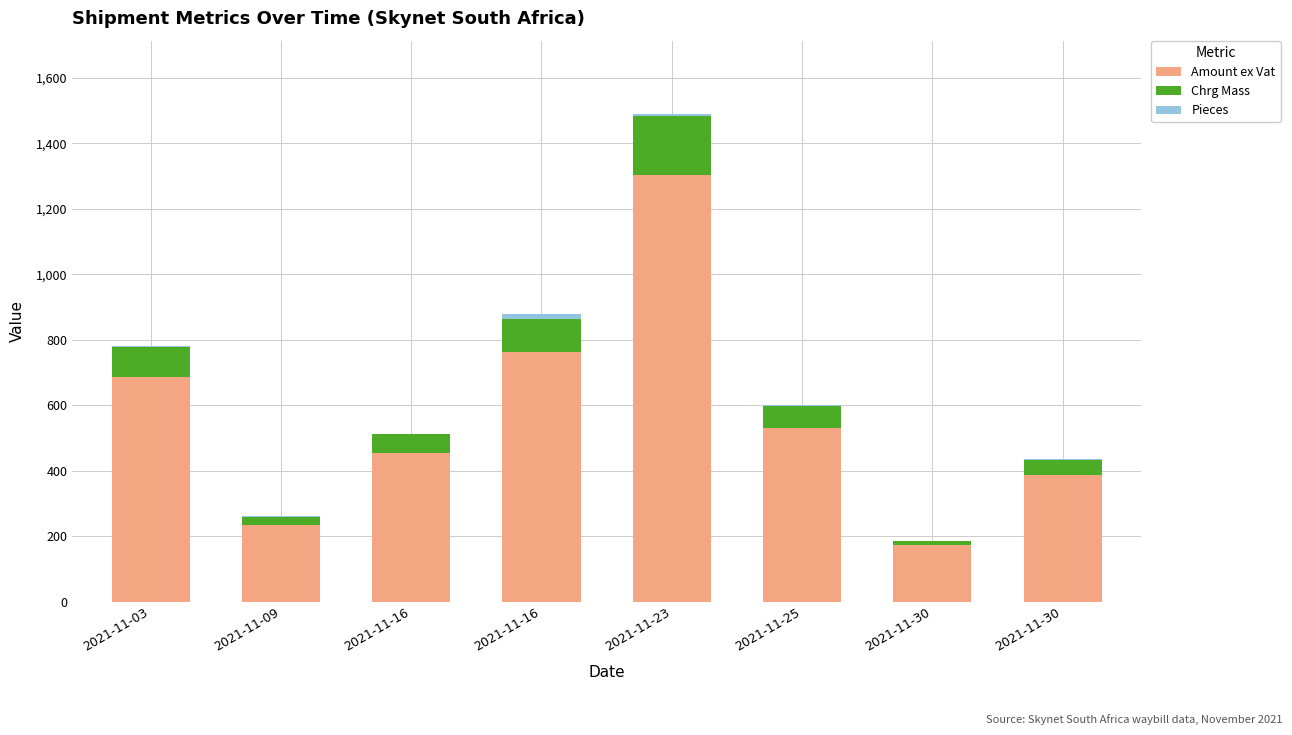

What is the sum of all Amount ex Vat values?

4533.1